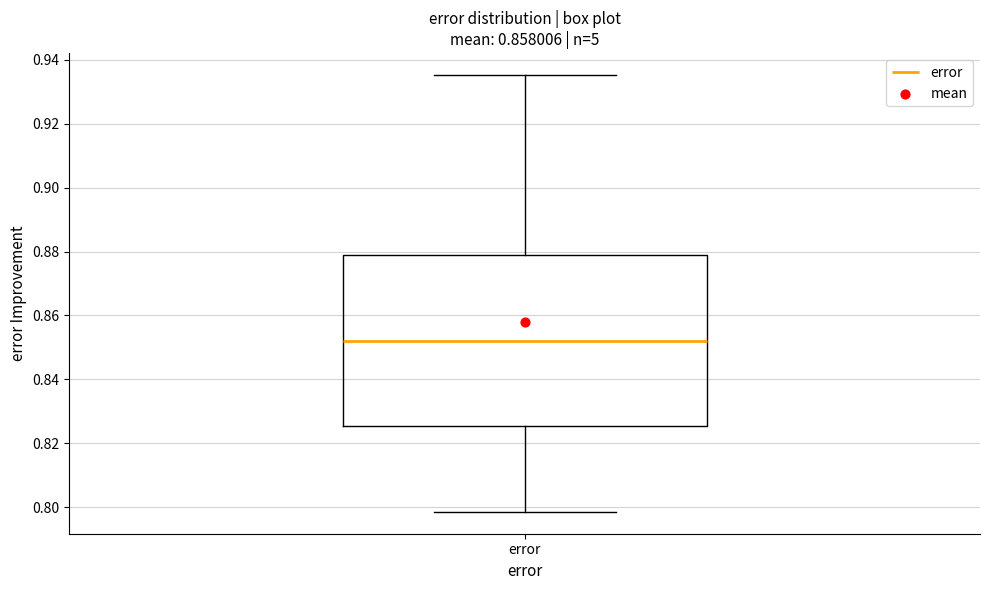

Read this box plot against the y-axis: the position of the median line, the range covered by the box, and the ends of both whiskers. The values are not printed on the chart, so give them approximately, as read against the axis.

median 0.852, box 0.826 to 0.878, whiskers 0.798 to 0.936